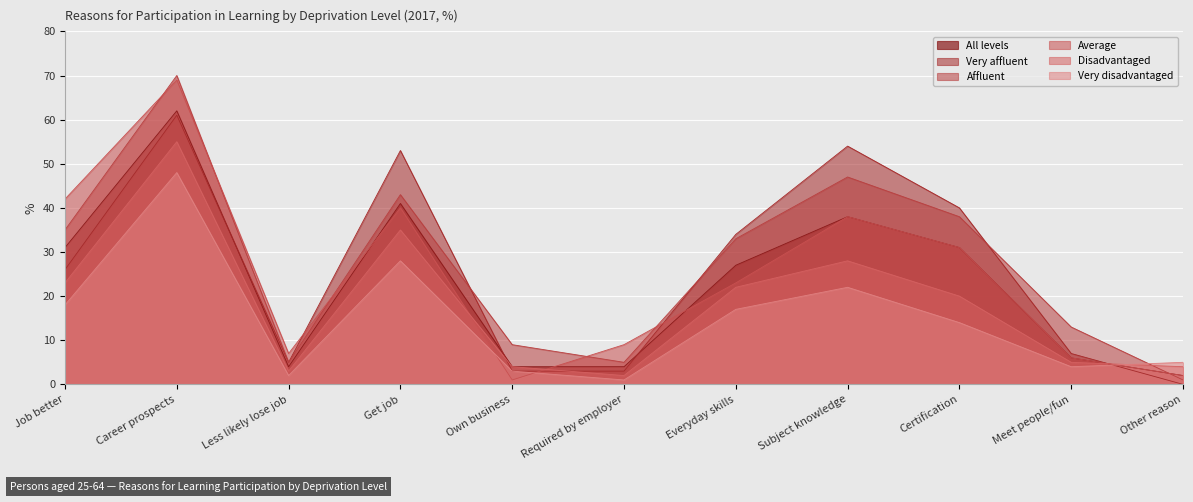

What is the label of the 4th point from the left?

Get job